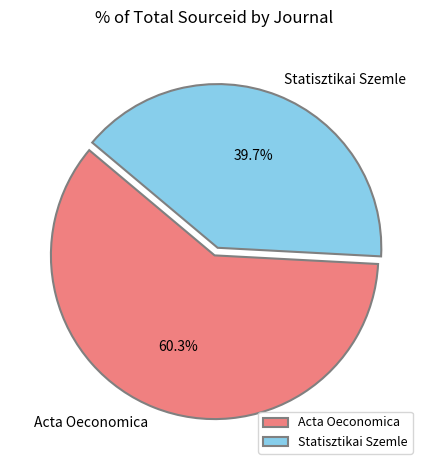

Approximately how many times larger is the value at Acta Oeconomica compared to Statisztikai Szemle?

1.5